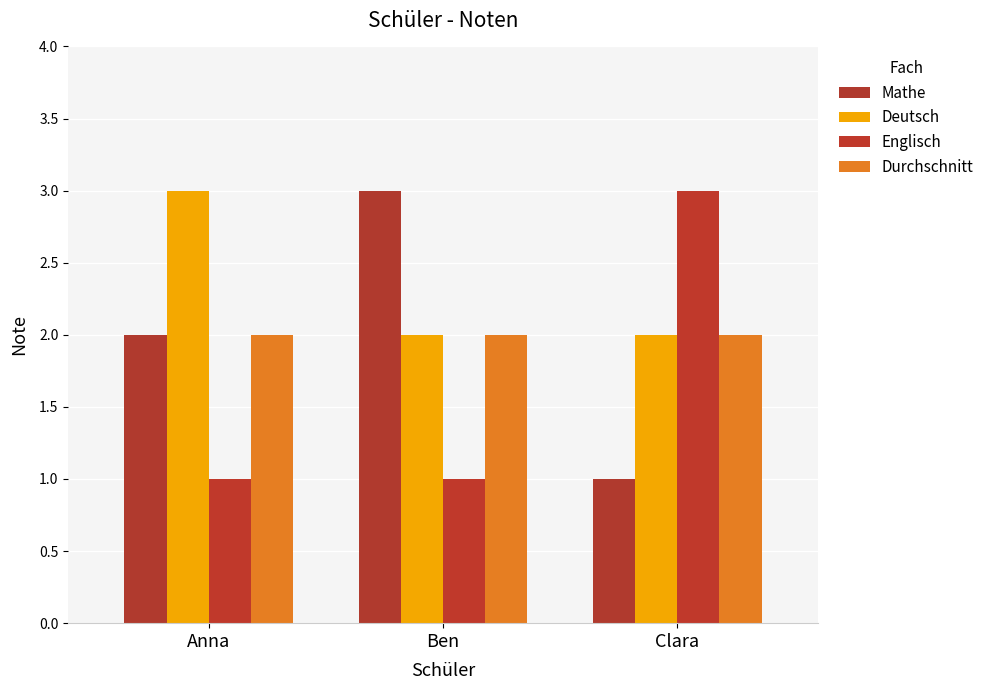

How many groups of bars are there?

3